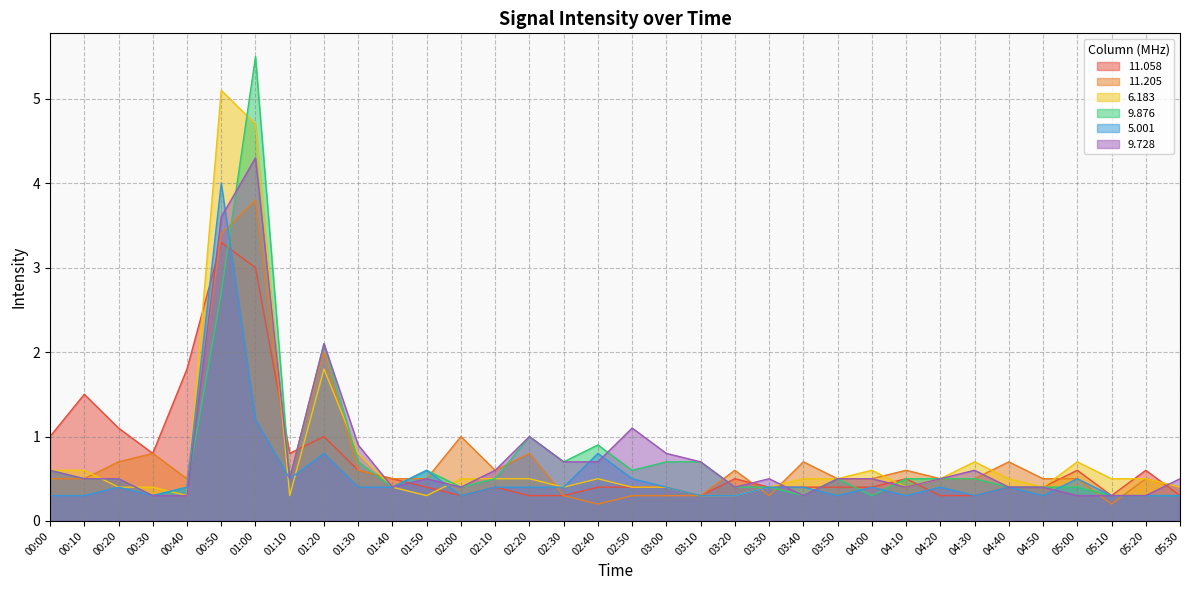

Where do 9.728 and 11.058 first cross each other?

00:40 and 00:50